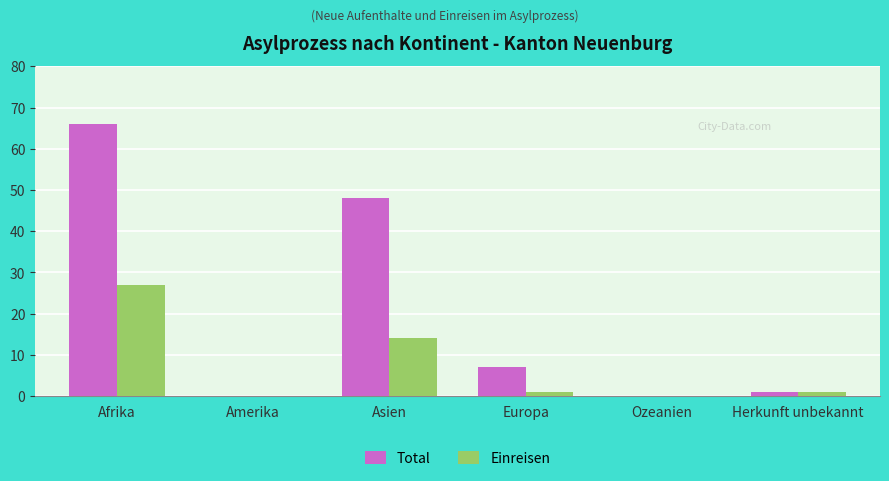

Which category has the highest value in the Einreisen series?

Afrika